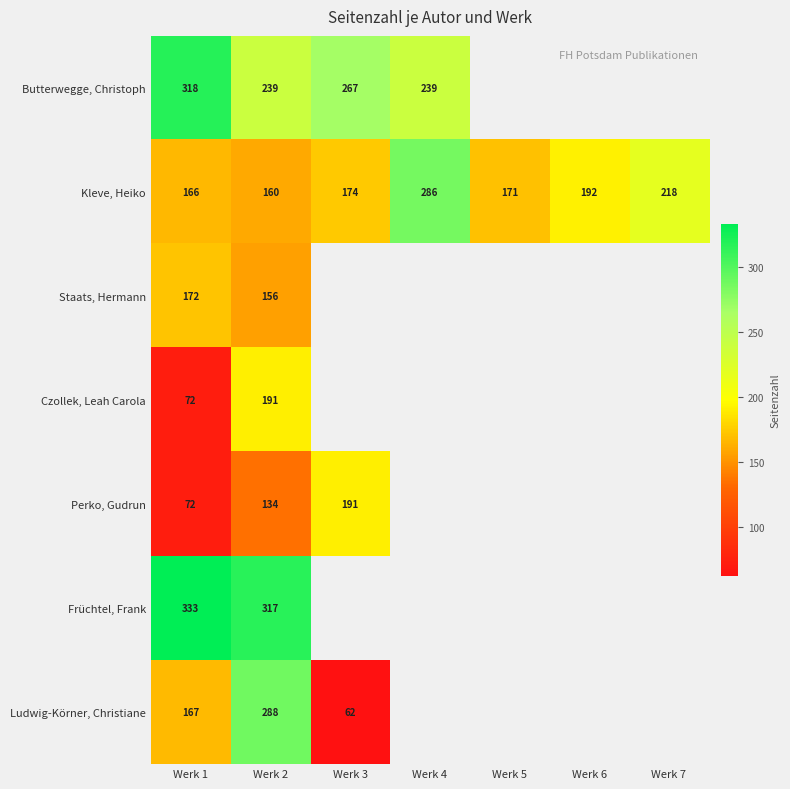

The Butterwegge, Christoph series shows 464 at Werk 1. True or false?

False